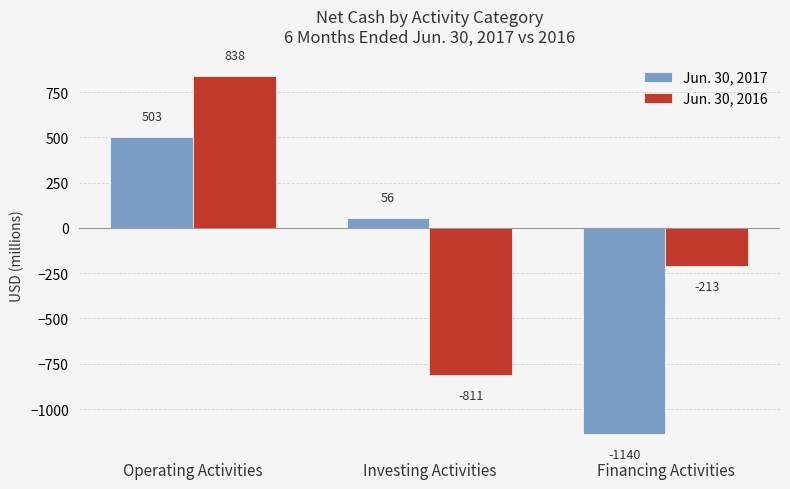

Which series changed the most between Operating Activities and Investing Activities?

Jun. 30, 2016